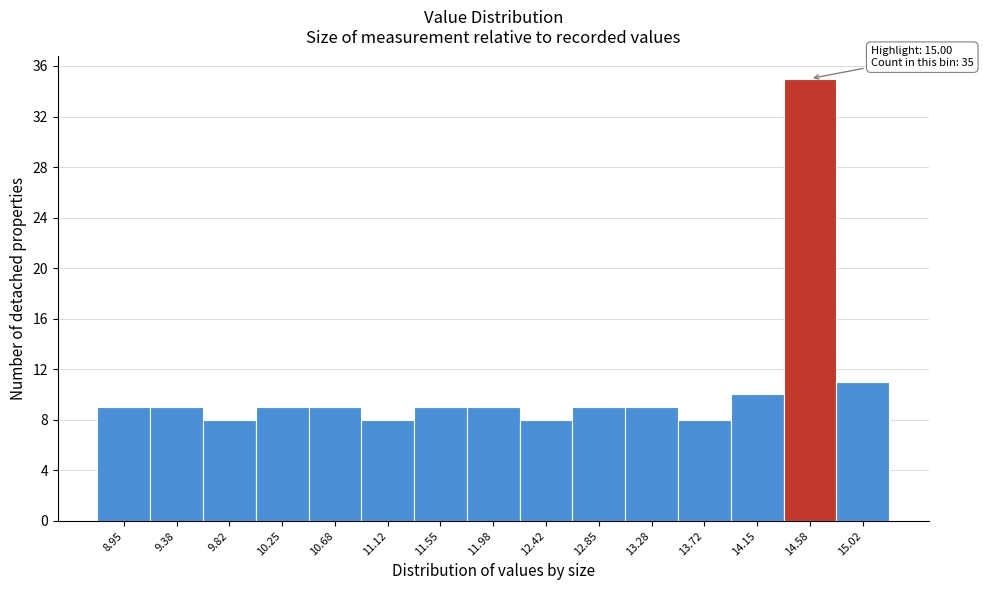

Reading left to right, list all the values displayed in this chart.

9	9	8	9	9	8	9	9	8	9	9	8	10	35	11